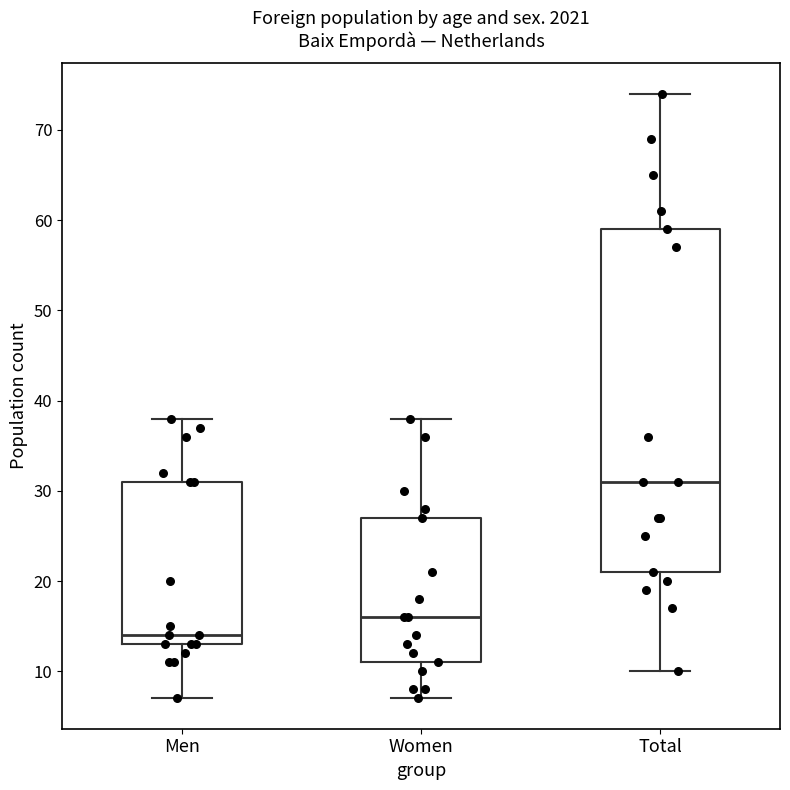

Reading left to right, transcribe this box plot: for each box, give where its median line is, the range the box spans, and where its two whiskers end, as read against the y-axis. The values are not printed on the chart, so give them approximately, as read against the axis.

Men: median 14, box 13 to 31, whiskers 7 to 38
Women: median 16, box 11 to 27, whiskers 7 to 38
Total: median 31, box 21 to 59, whiskers 10 to 74